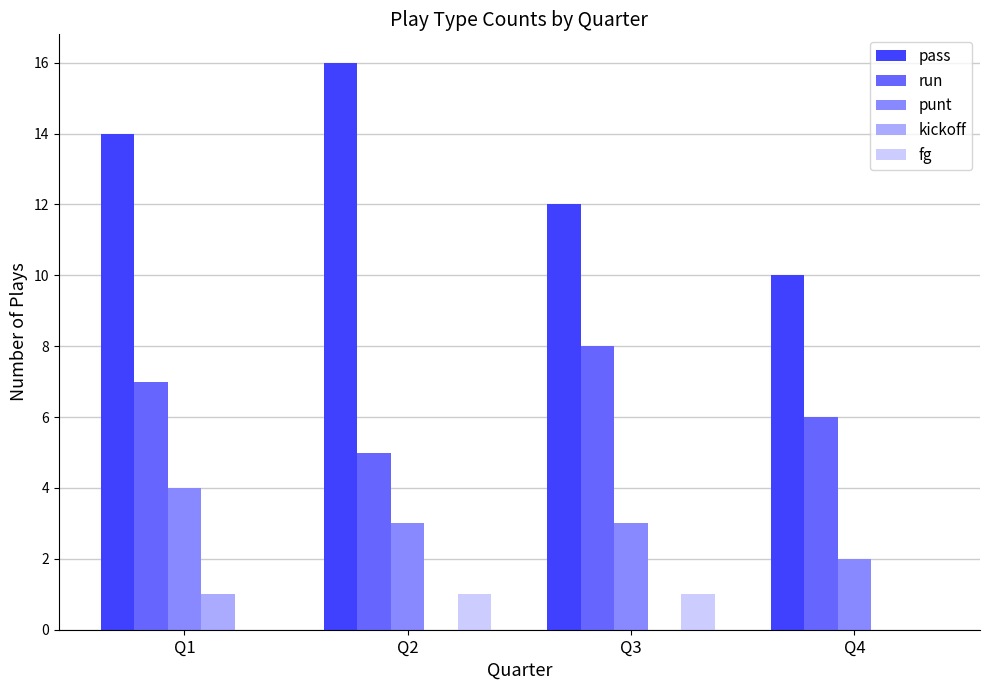

Reading left to right, extract all data points from this chart.

pass: Q1=14	Q2=16	Q3=12	Q4=10
run: Q1=7	Q2=5	Q3=8	Q4=6
punt: Q1=4	Q2=3	Q3=3	Q4=2
kickoff: Q1=1	Q2=0	Q3=0	Q4=0
fg: Q1=0	Q2=1	Q3=1	Q4=0